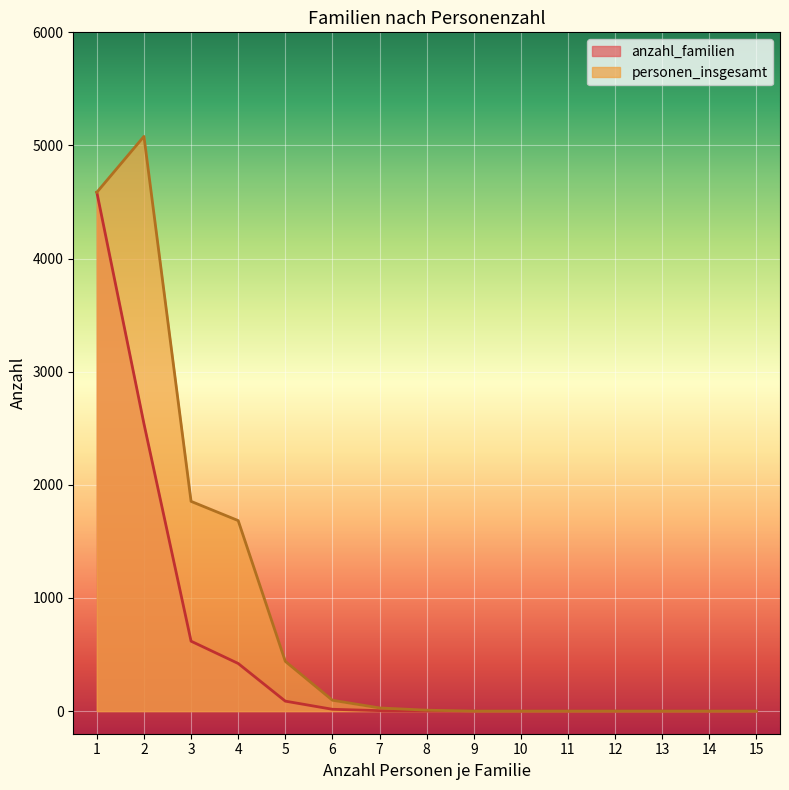

Is the value of anzahl_familien at 11 greater than the value of personen_insgesamt at 5?

No